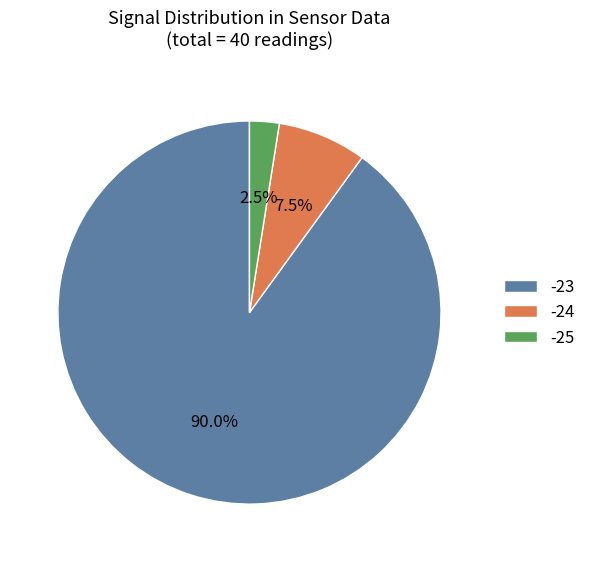

Which category has the biggest portion of the pie?

-23